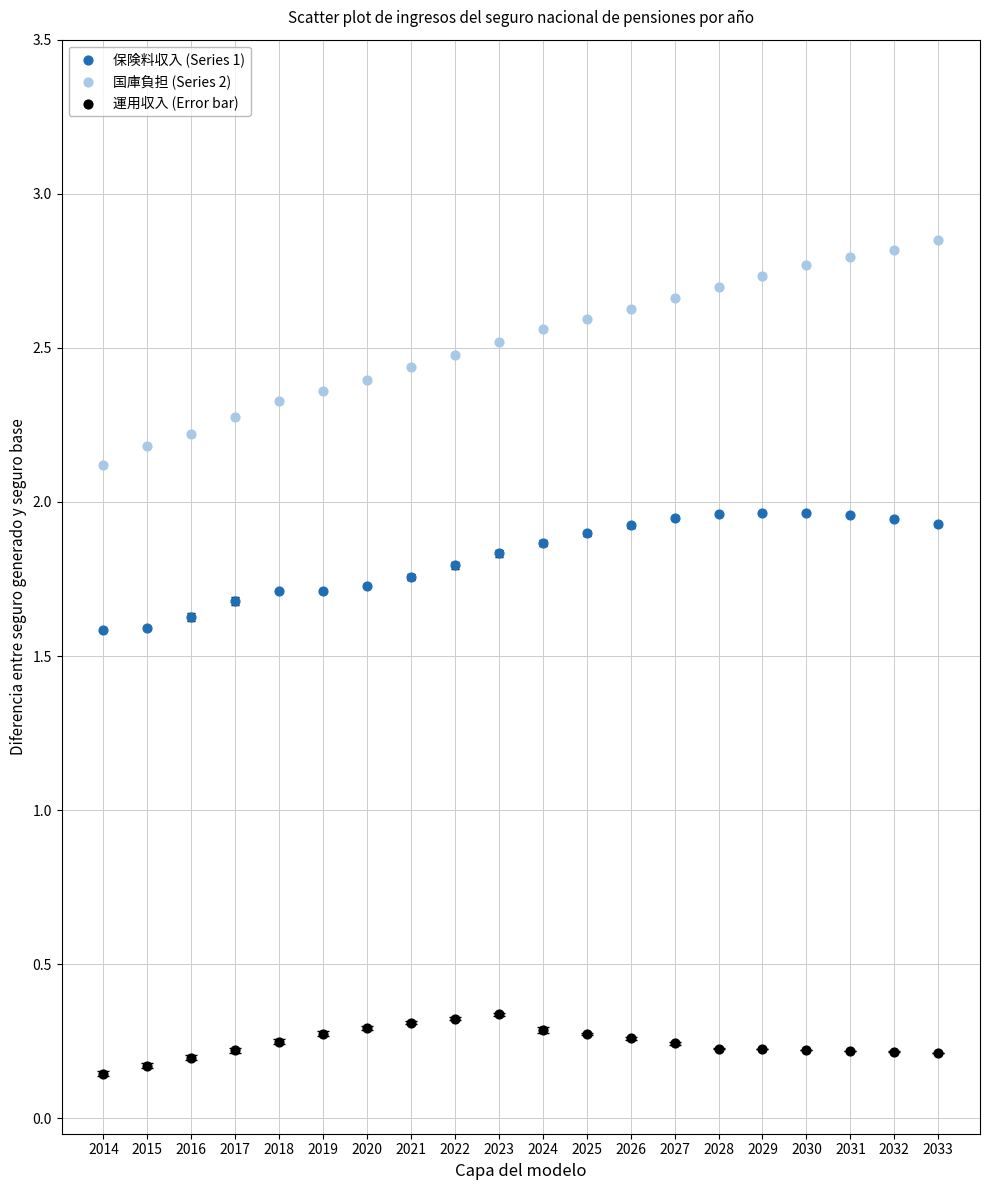

Which series contains the highest Y value?

国庫負担 (Series 2)